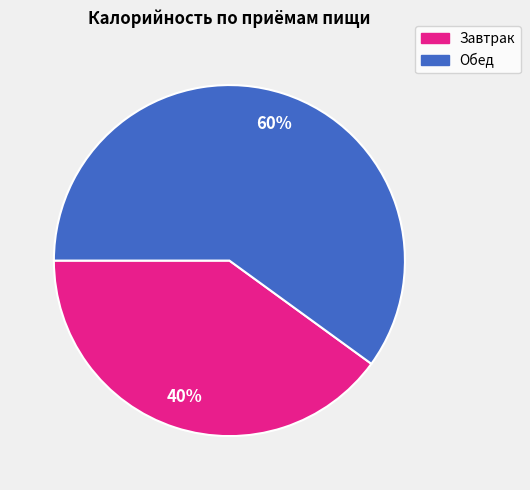

Which slice is the largest?

Обед